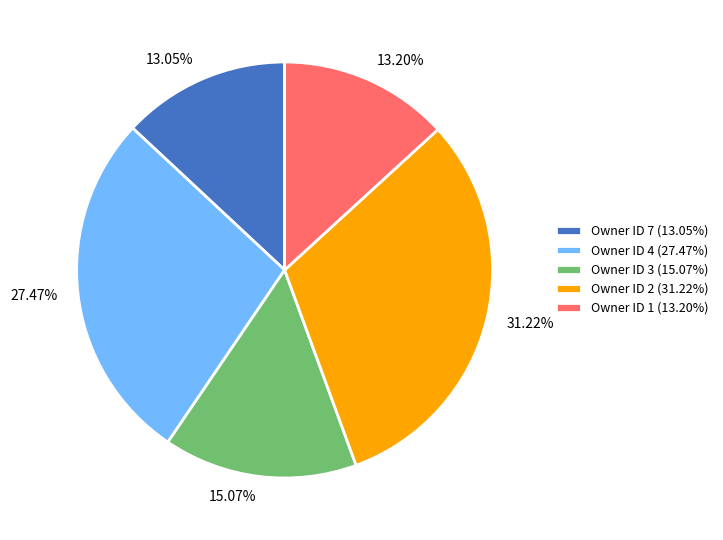

To the nearest percent, what is the average slice percentage?

20%